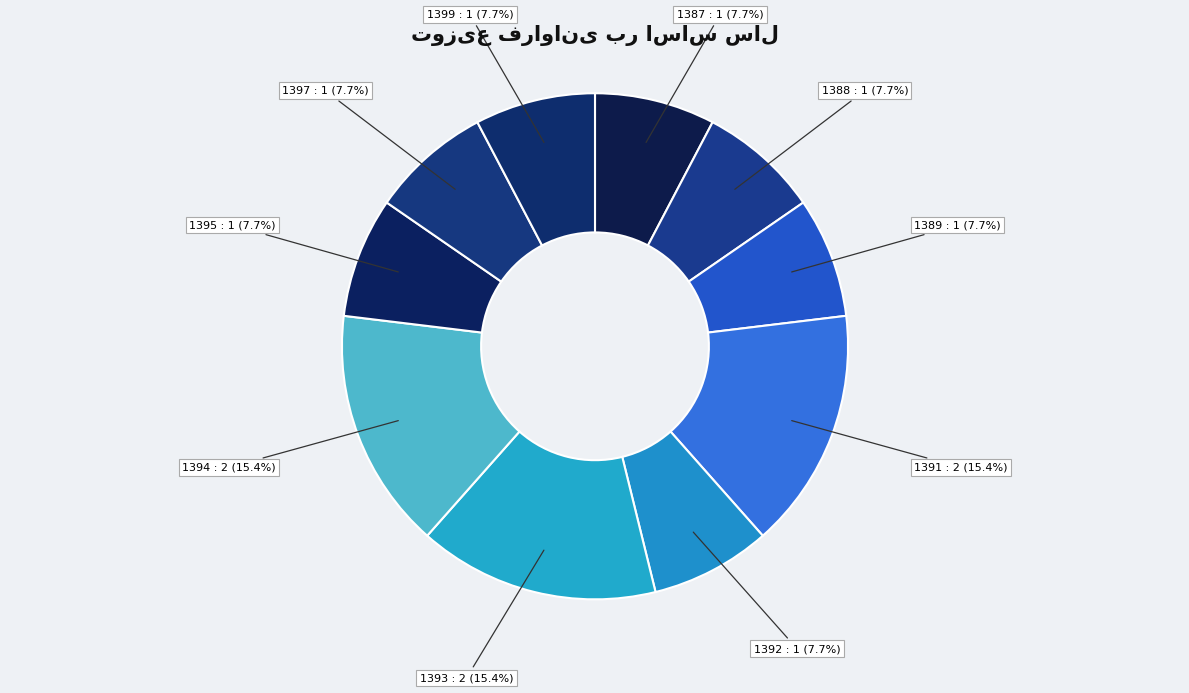

Is 1389 the majority of the pie?

No